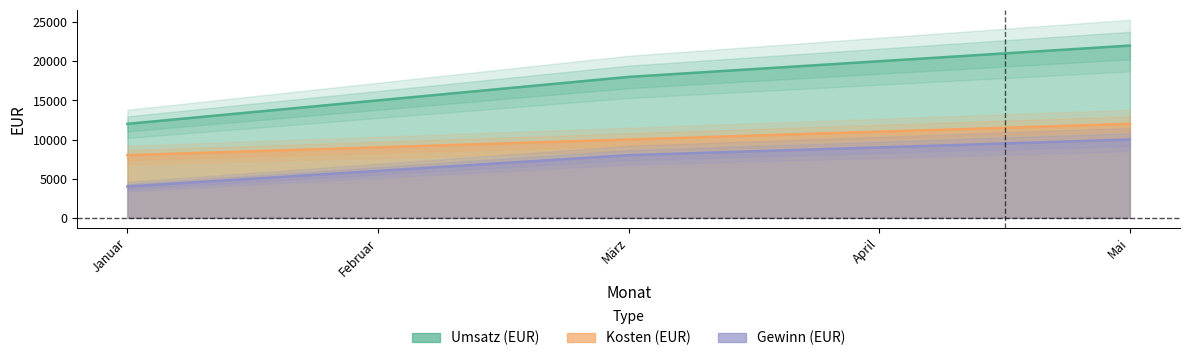

What is the sum of all Gewinn (EUR) values?

37000